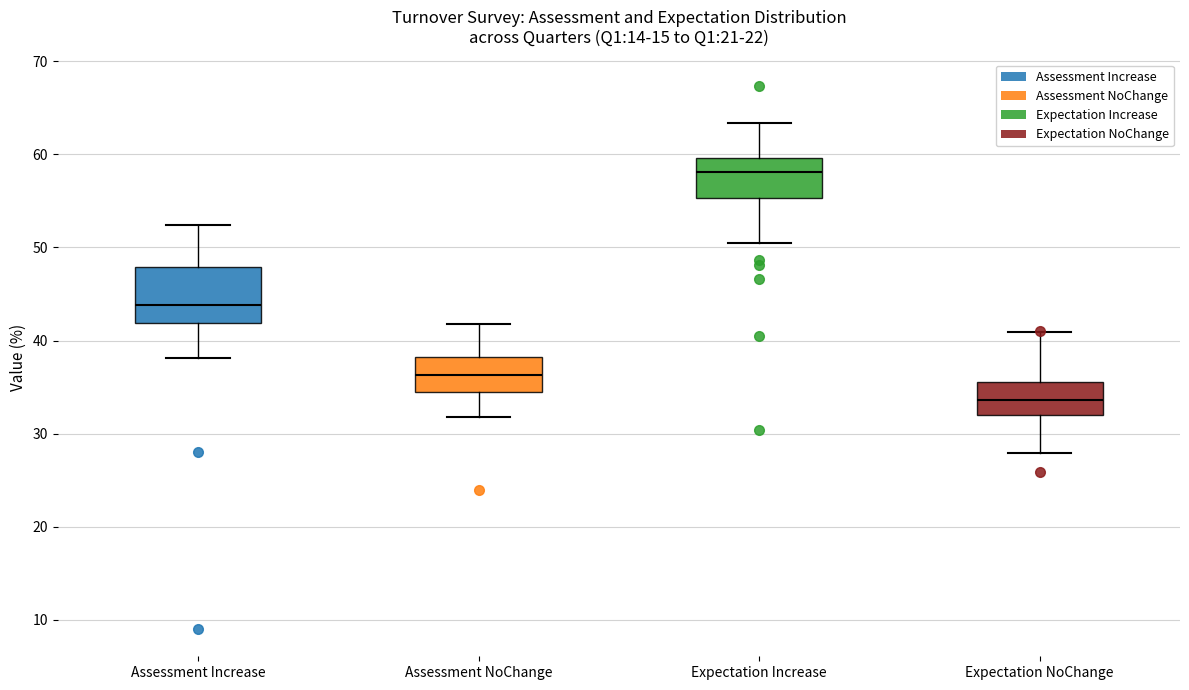

Reading left to right, transcribe this box plot: for each box, give where its median line is, the range the box spans, and where its two whiskers end, as read against the y-axis. The values are not printed on the chart, so give them approximately, as read against the axis.

Assessment Increase: median 44, box 42 to 48, whiskers 38 to 52
Assessment NoChange: median 36, box 34 to 38, whiskers 32 to 42
Expectation Increase: median 58, box 55 to 60, whiskers 51 to 63
Expectation NoChange: median 34, box 32 to 36, whiskers 28 to 41